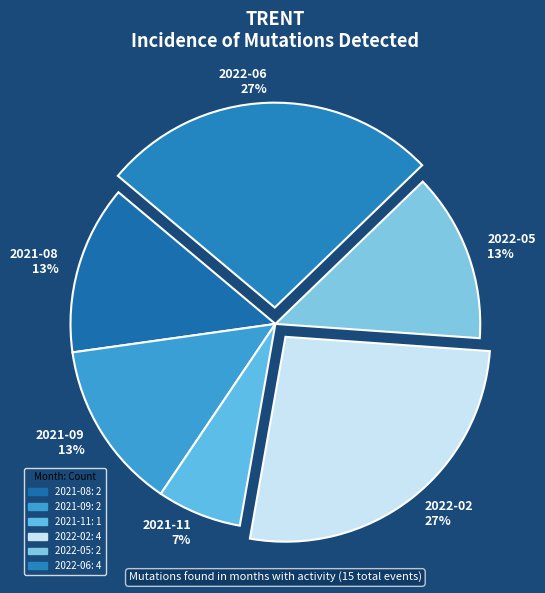

Is it true that 2022-05 is 25% of the pie?

False